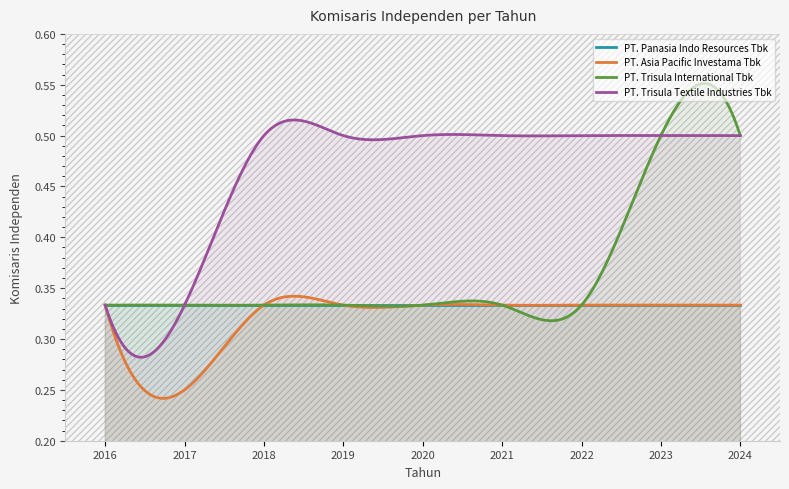

Reading right to left, extract all data points from this chart.

PT. Panasia Indo Resources Tbk: 2024=0.3	2023=0.3	2022=0.3	2021=0.3	2020=0.3	2019=0.3	2018=0.3	2017=0.3	2016=0.3
PT. Asia Pacific Investama Tbk: 2024=0.3	2023=0.3	2022=0.3	2021=0.3	2020=0.3	2019=0.3	2018=0.3	2017=0.2	2016=0.3
PT. Trisula International Tbk: 2024=0.5	2023=0.5	2022=0.3	2021=0.3	2020=0.3	2019=0.3	2018=0.3	2017=0.3	2016=0.3
PT. Trisula Textile Industries Tbk: 2024=0.5	2023=0.5	2022=0.5	2021=0.5	2020=0.5	2019=0.5	2018=0.5	2017=0.3	2016=0.3